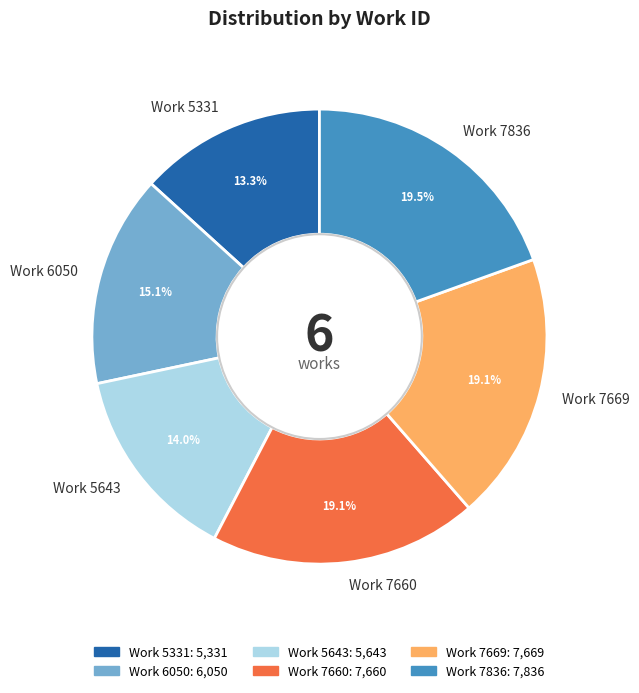

What is the ratio of the value at Work 7660 to the value at Work 6050?

1.3